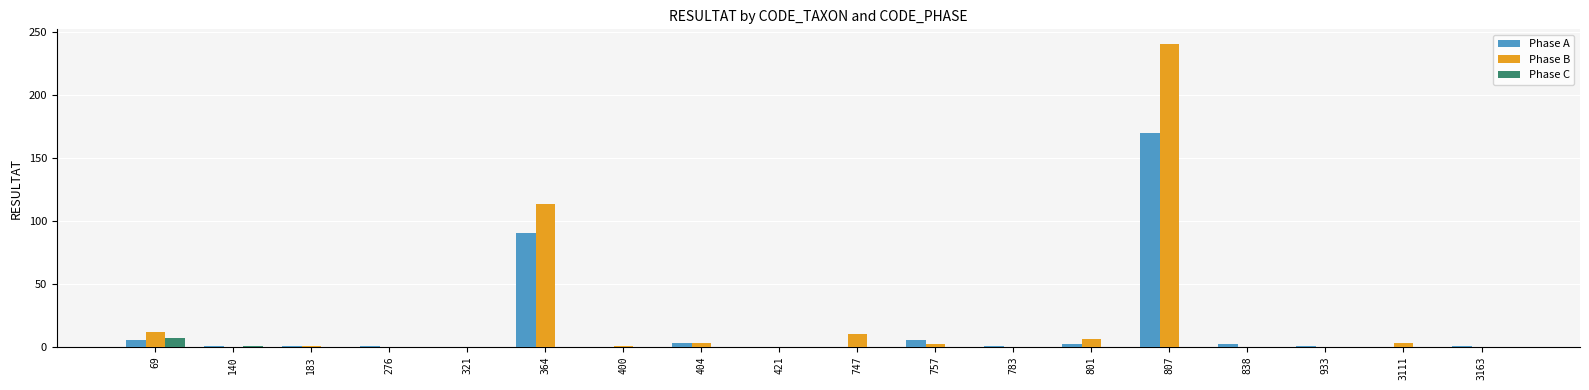

What is the greatest value displayed?

240